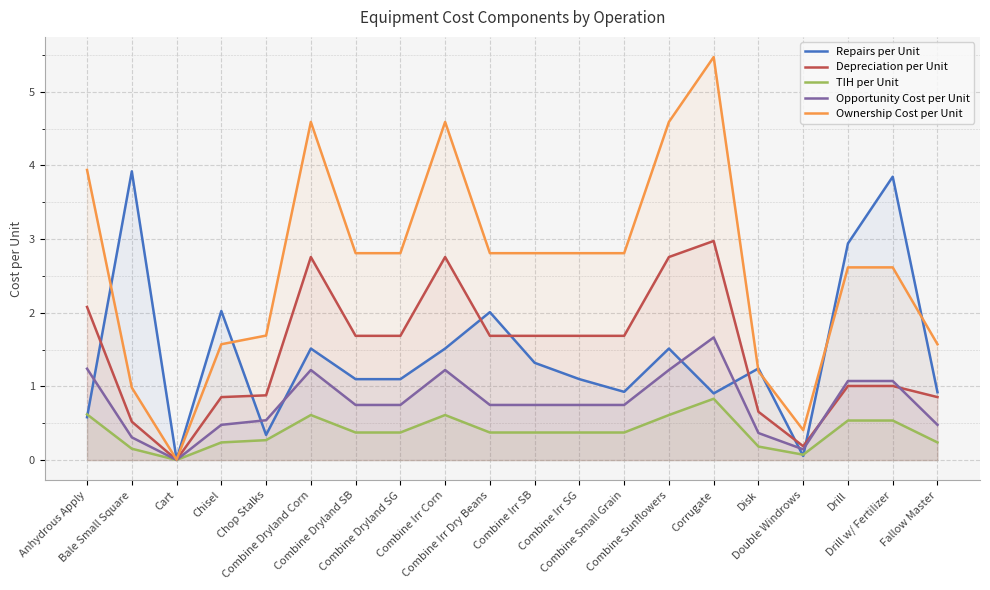

What is the label of the 11th point from the right?

Combine Irr Dry Beans